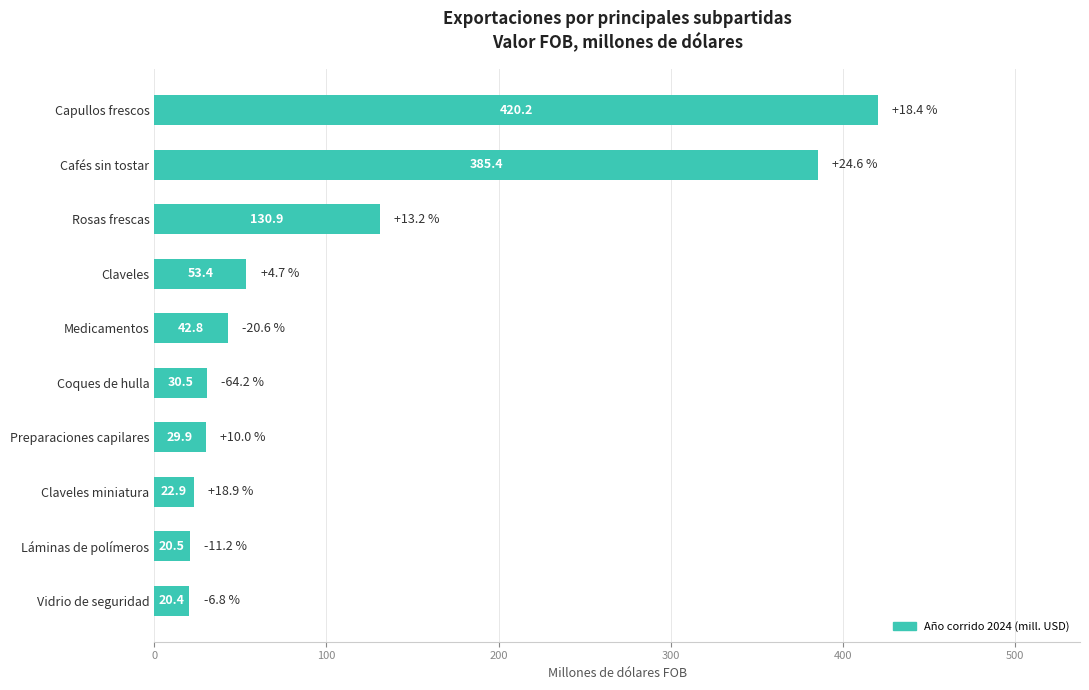

What is the ratio of the value at Capullos frescos to the value at Claveles?

7.9